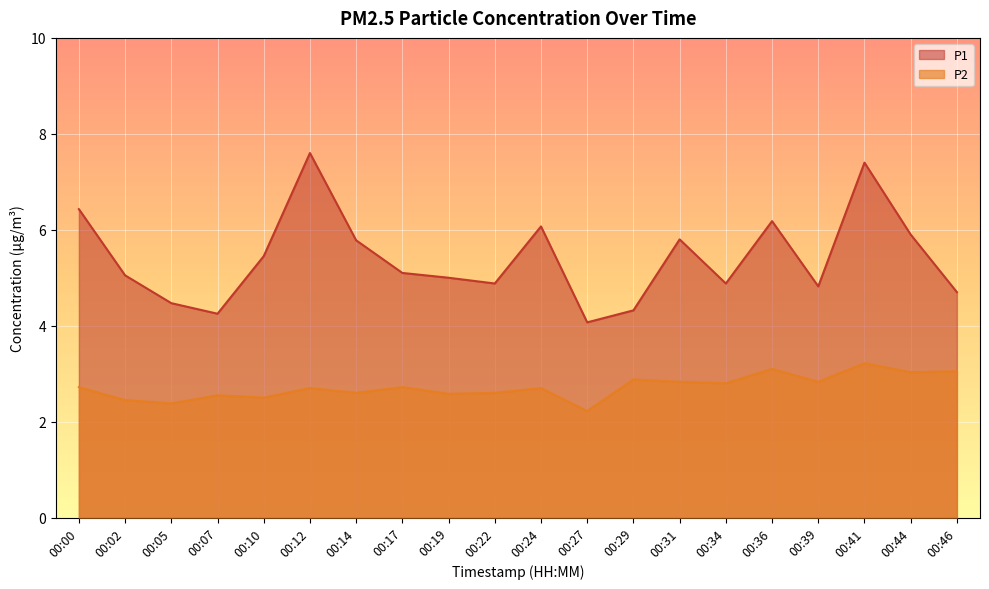

True or false: P2 has a value of 1.9 at 00:31.

False